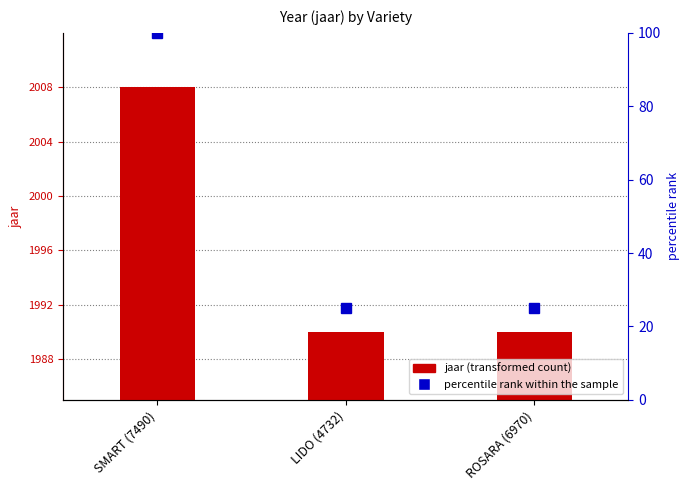

What position from the right is ROSARA (6970)?

1